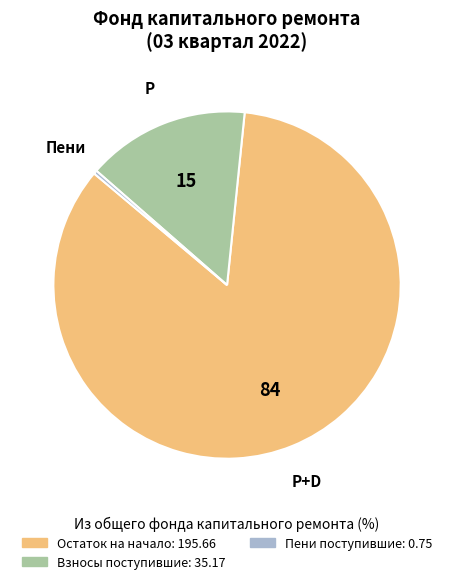

Does any single category account for the majority?

Yes